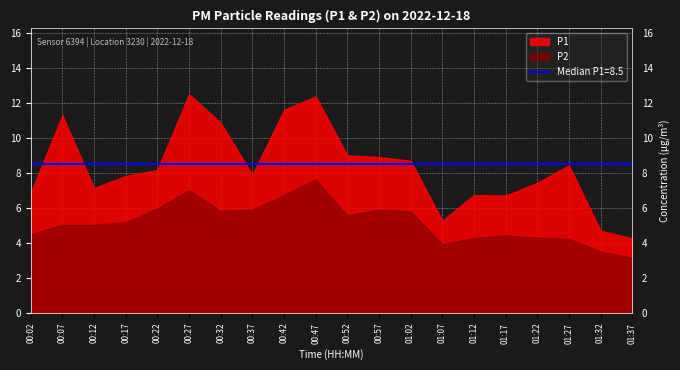

List the series in order of their overall mean, lowest first.

P2, P1